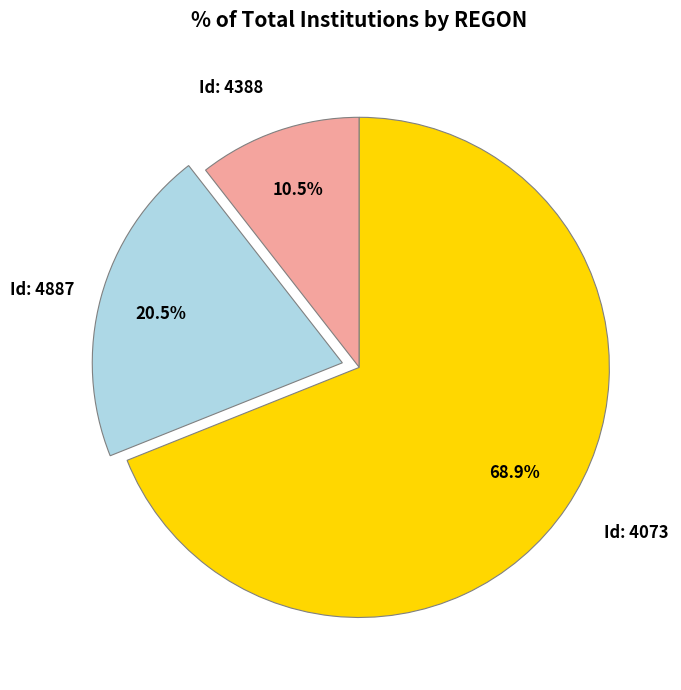

How many segments does this pie chart have?

3